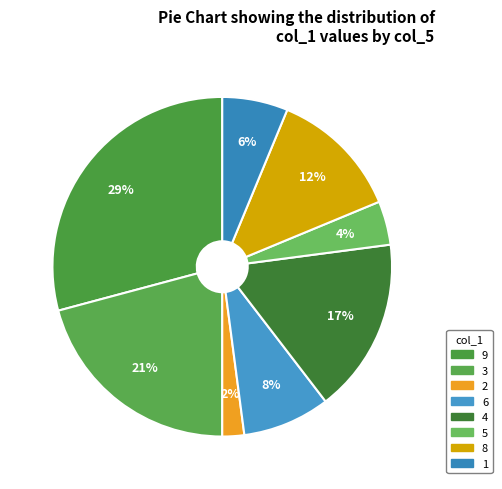

How many slices are in this pie chart?

8